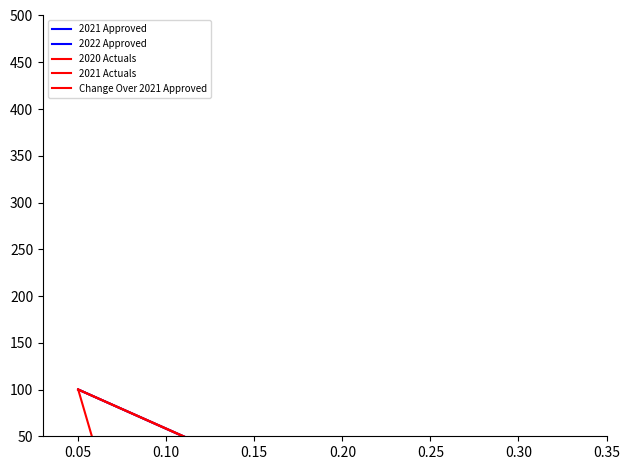

At how many categories does at least one series exceed 41?

1